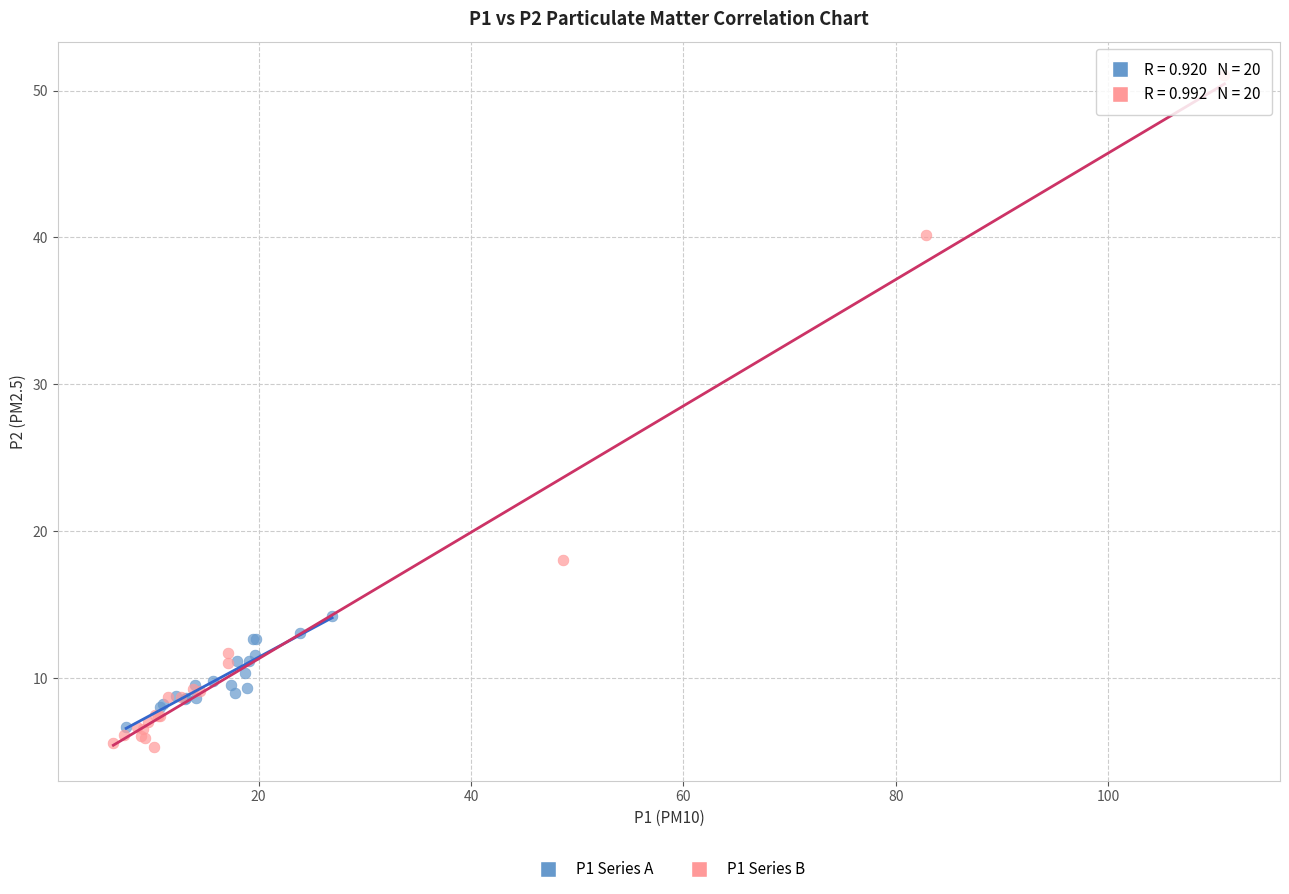

Which series has the widest spread of Y values?

P1 Series B